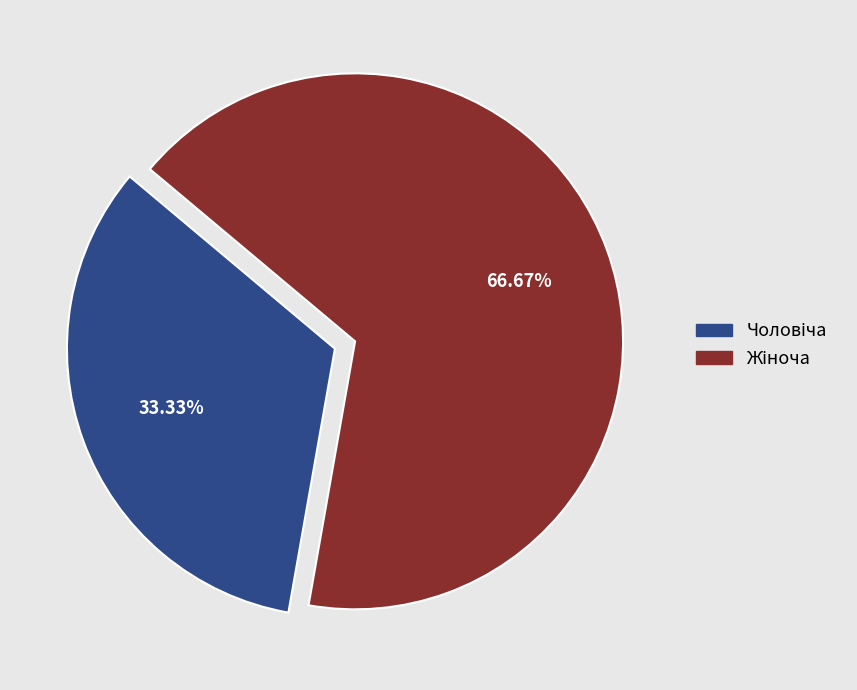

Is there a majority slice in this chart?

Yes